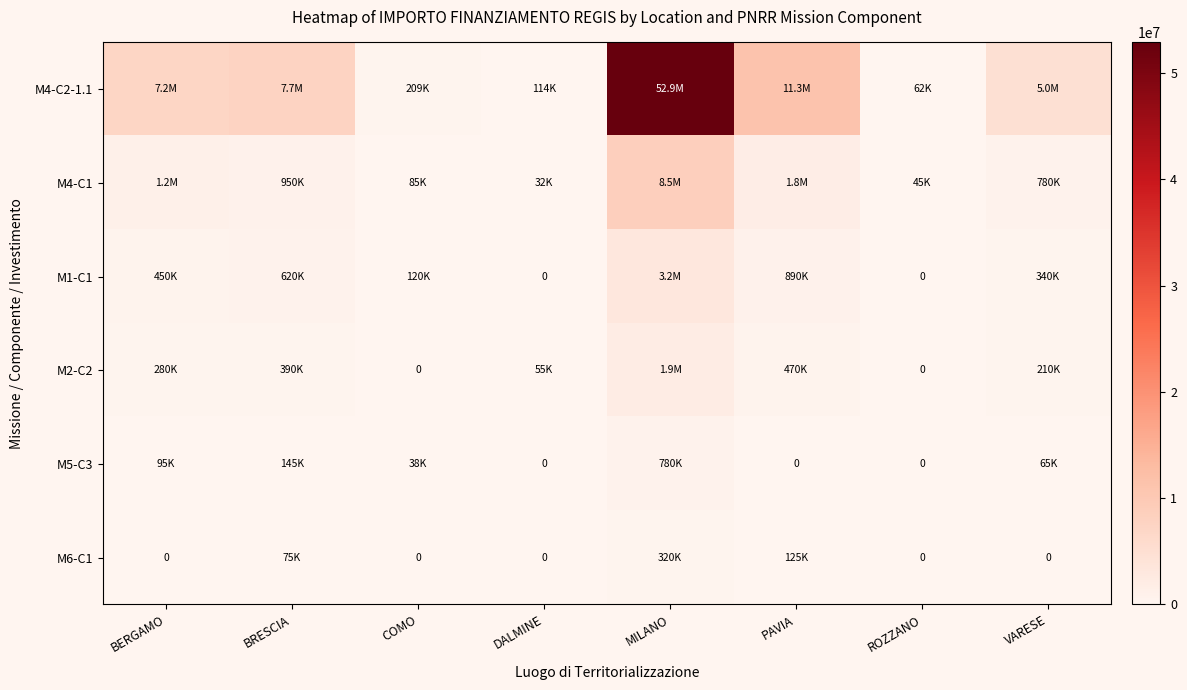

What is the highest value of the M5-C3 series?

780000.0